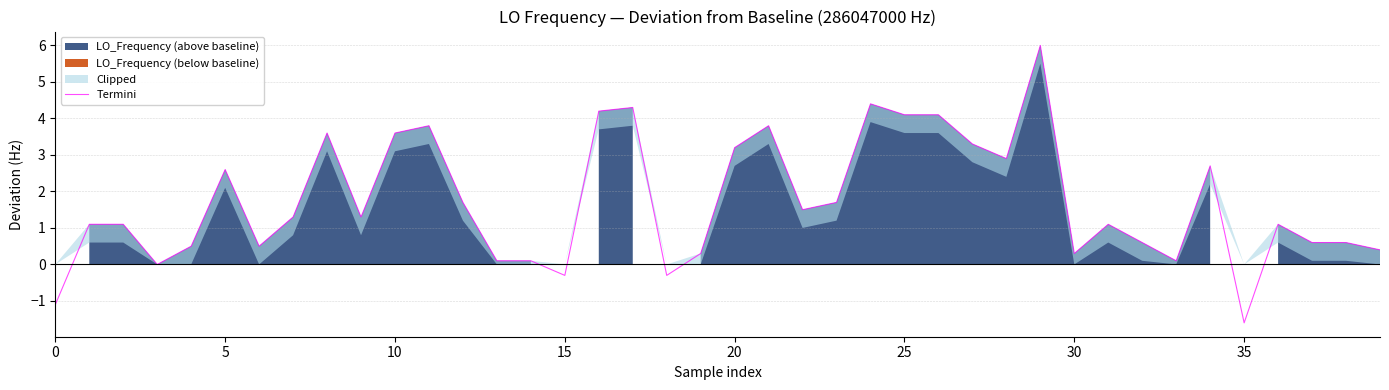

How many lines are shown in the chart?

1